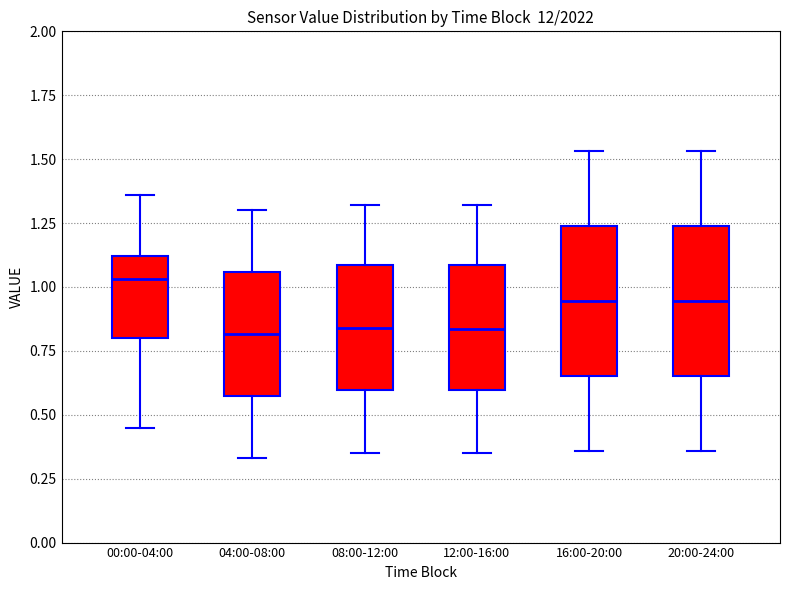

Which box has the highest median line?

00:00-04:00